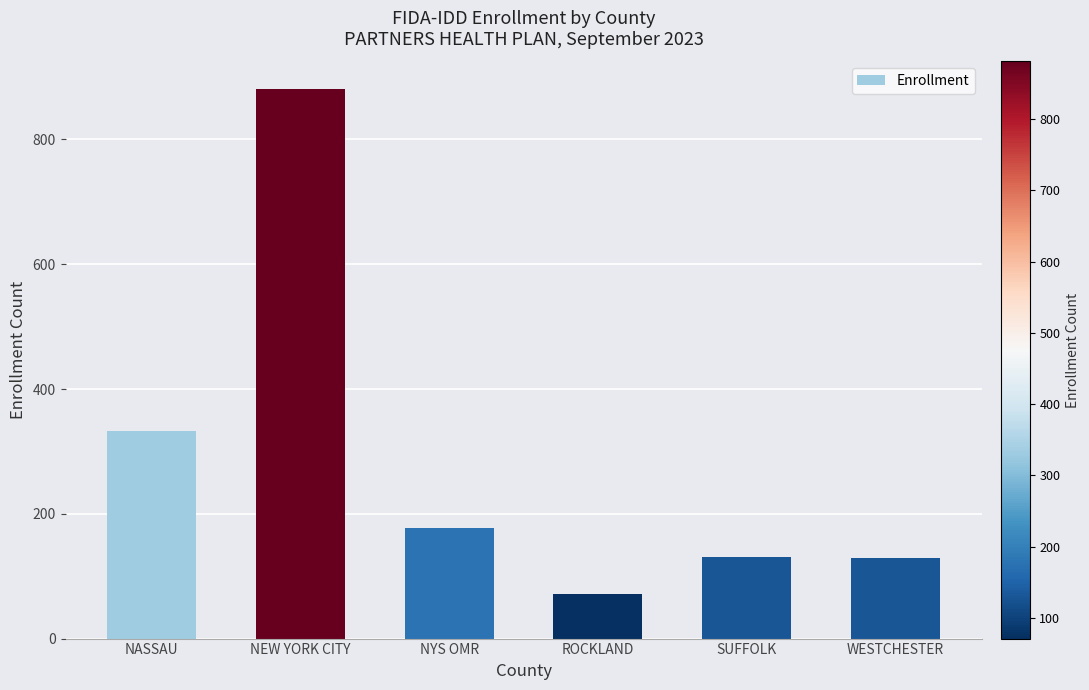

The value at WESTCHESTER is 129. True or false?

True